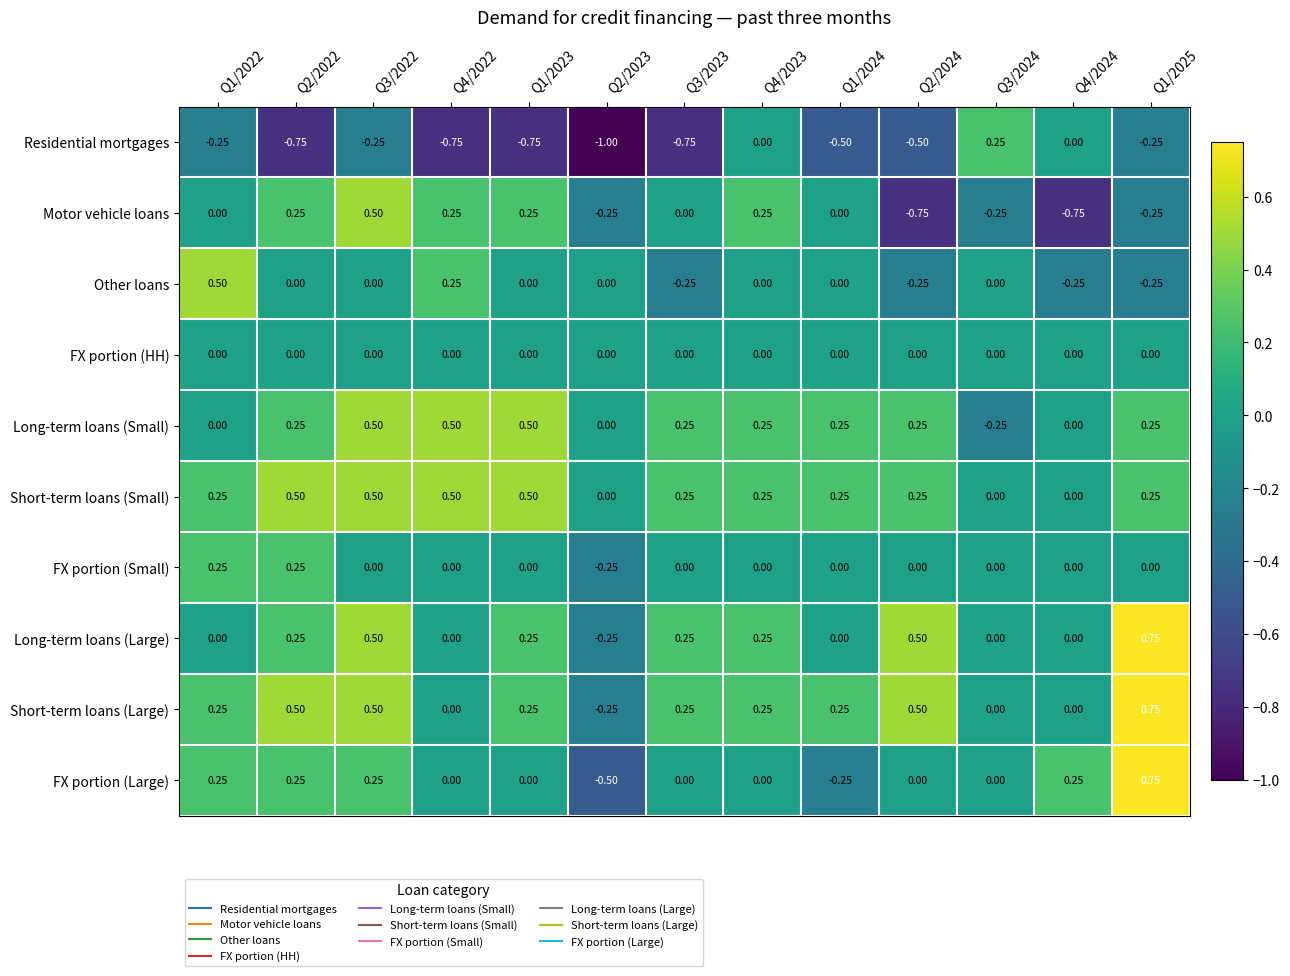

At which category is the sum across all series the highest?

Q3/2022